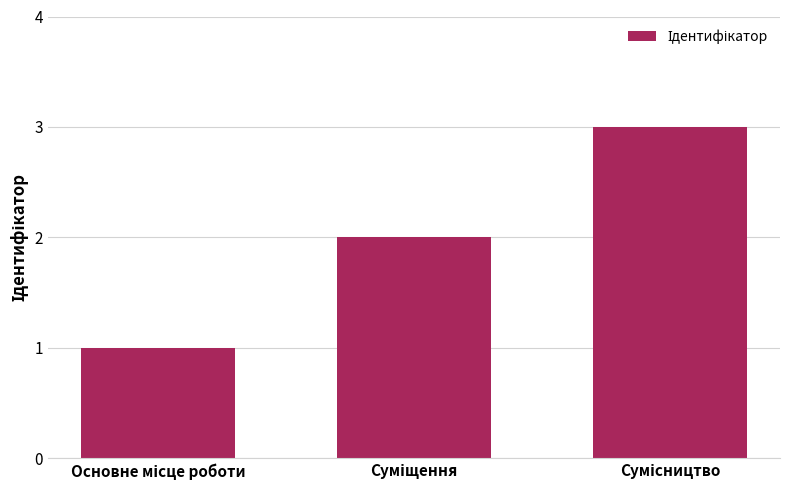

What is the value of the 1st bar from the left?

1